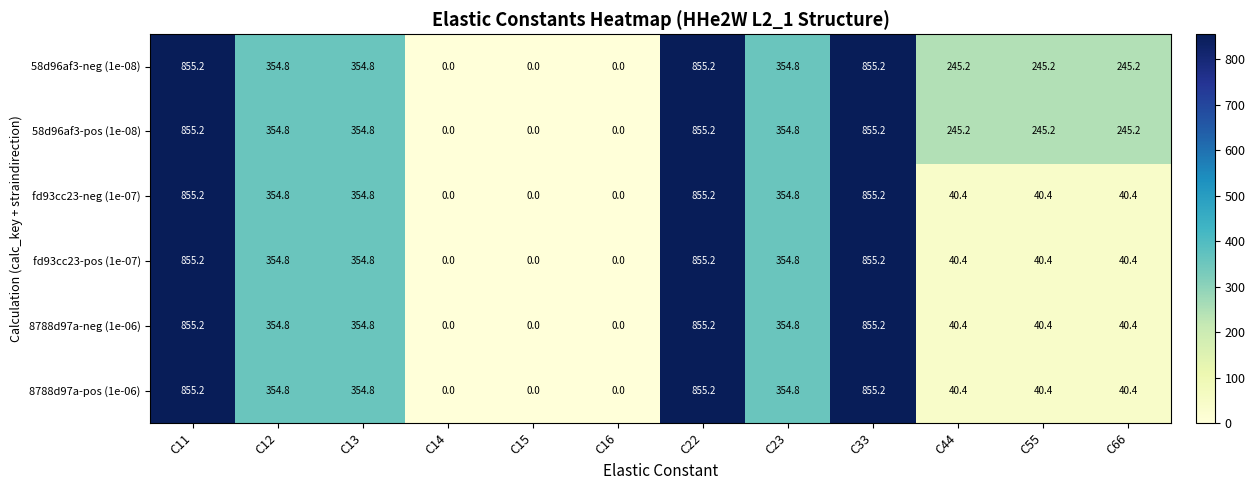

What is the sum of all 58d96af3-pos (1e-08) values?

4365.6